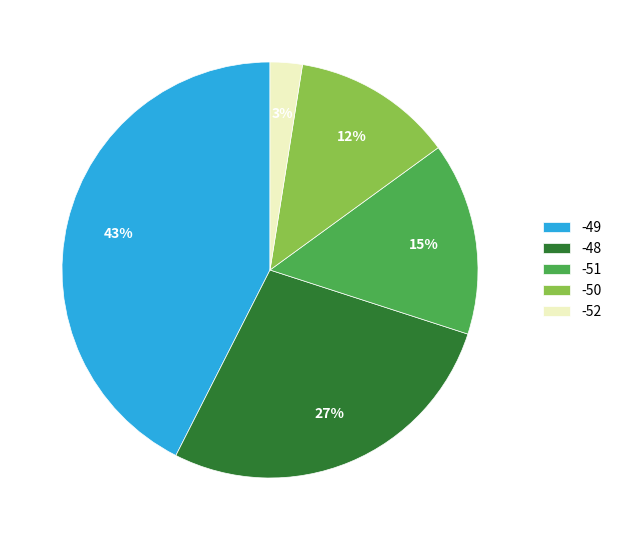

Count the number of slices in the pie.

5